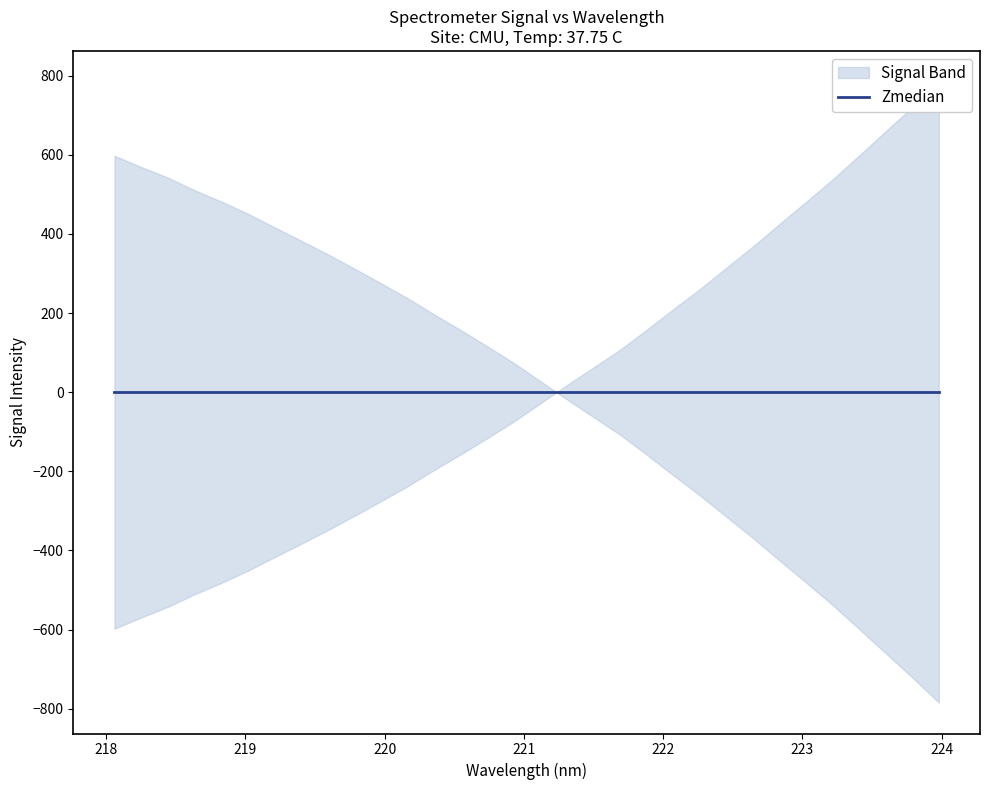

True or false: there are more than 0 points higher than both neighbors.

False